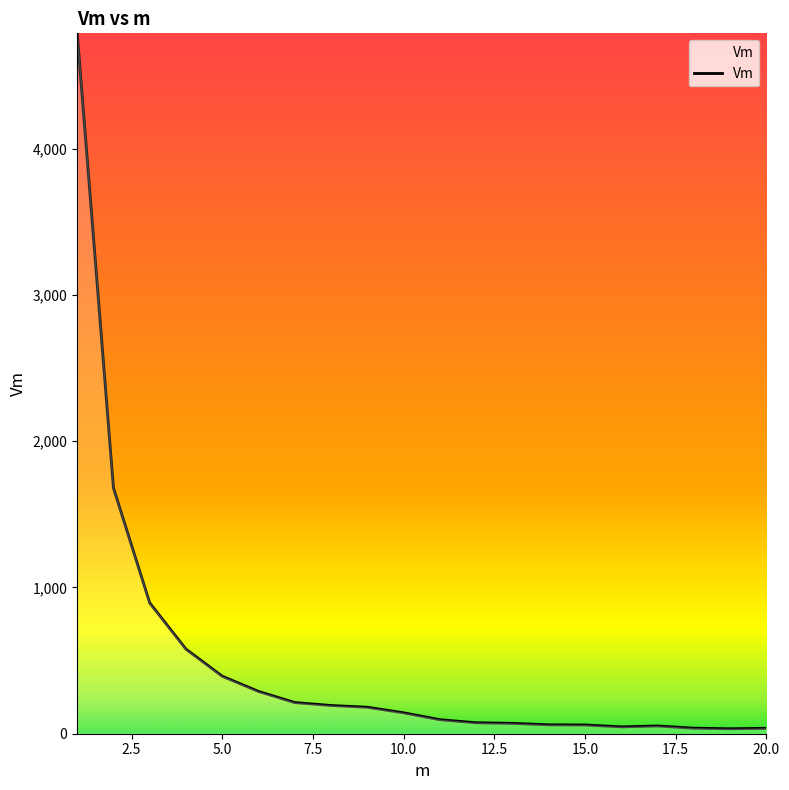

Does the chart have visible grid lines?

No